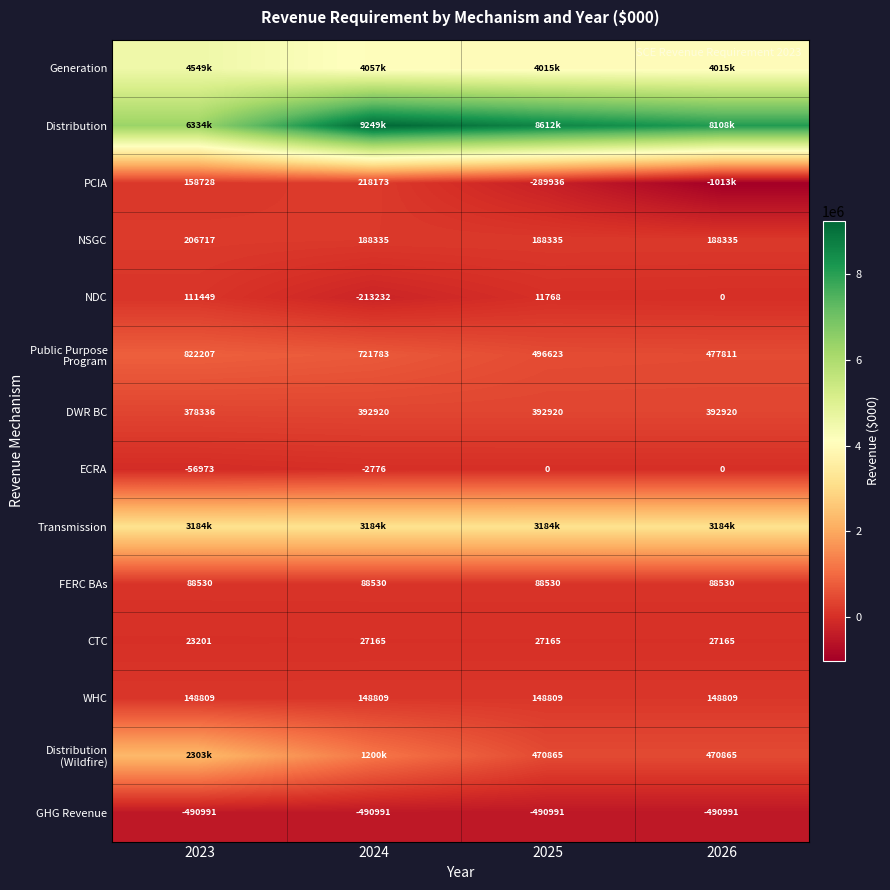

Is the value of GHG Revenue at 2023 greater than the value of ECRA at 2023?

No